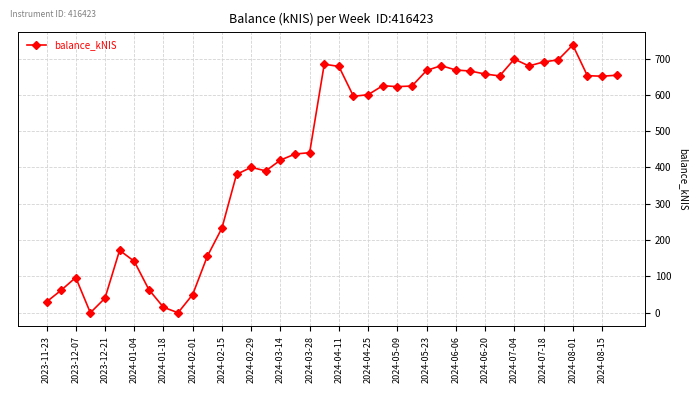

Does the chart have visible grid lines?

Yes